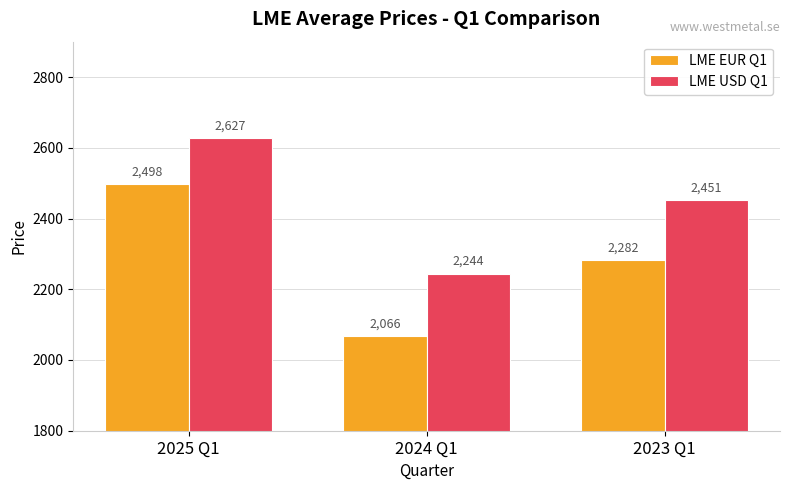

Rank the categories by LME USD Q1 value from lowest to highest.

2024 Q1, 2023 Q1, 2025 Q1